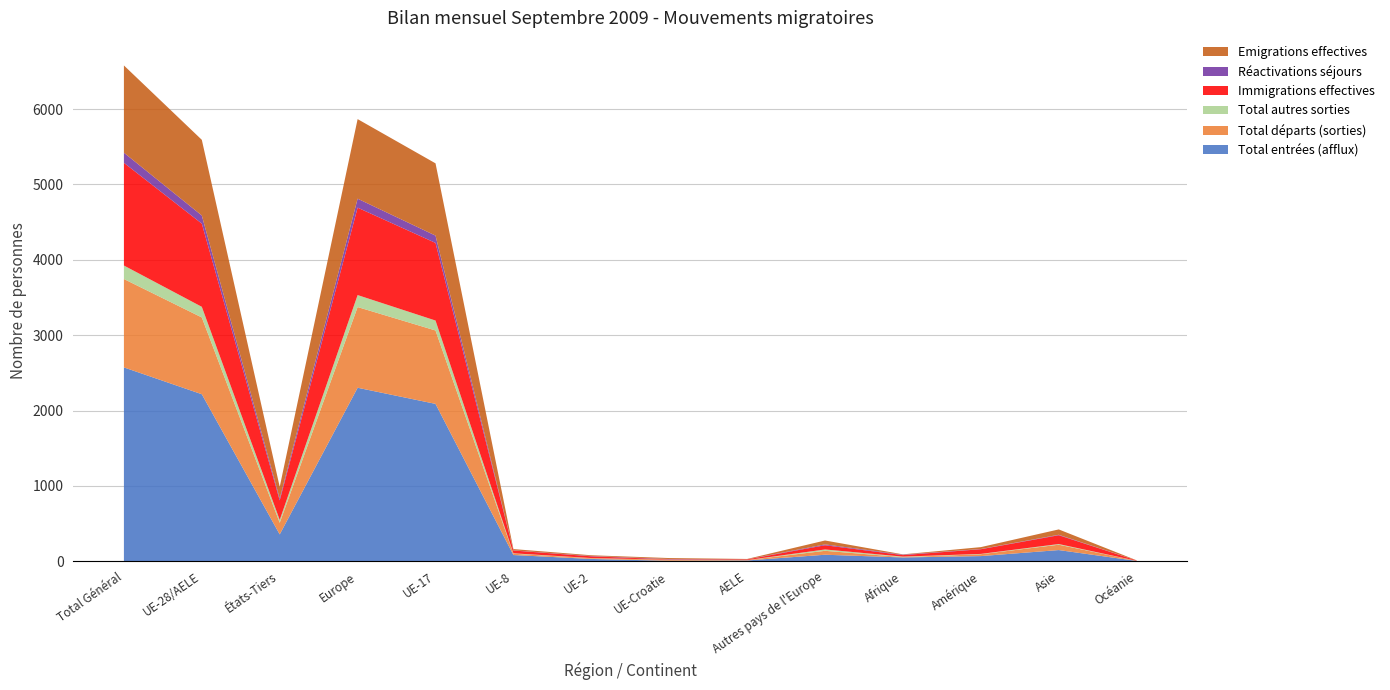

Reading left to right, transcribe all the data shown in this chart.

Total entrées (afflux): 2572	2216	356	2302	2088	82	30	6	10	86	50	68	148	4
Total départs (sorties): 1173	1019	154	1071	974	17	10	13	5	52	4	25	71	2
Total autres sorties: 179	141	38	159	132	6	2	1	0	18	7	4	9	0
Immigrations effectives: 1363	1104	259	1160	1030	37	23	5	9	56	20	62	117	4
Réactivations séjours: 134	108	26	119	97	2	4	4	1	11	6	3	6	0
Emigrations effectives: 1158	1004	154	1056	959	17	10	13	5	52	4	25	71	2